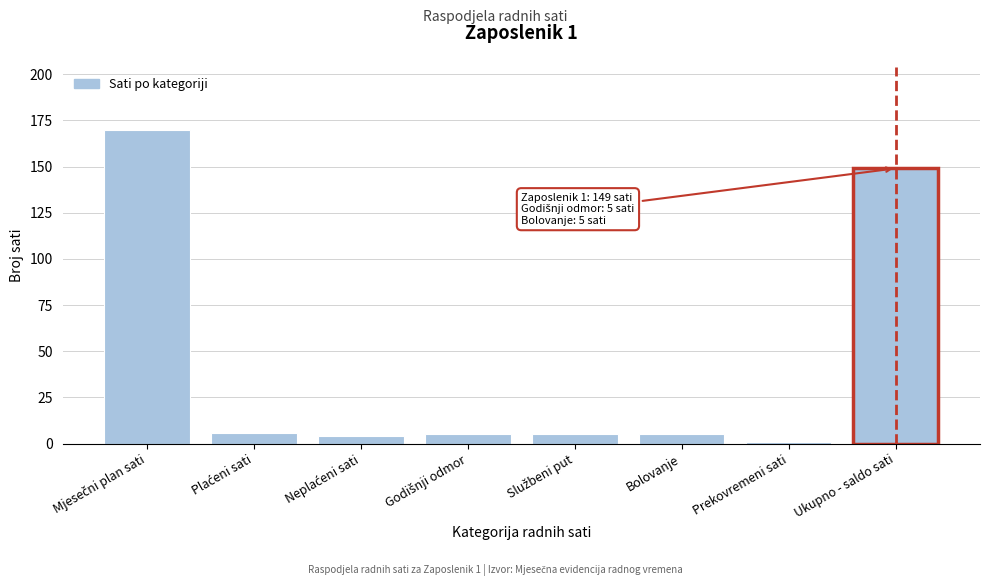

Reading left to right, transcribe all the data shown in this chart.

170	6	4	5	5	5	1	149